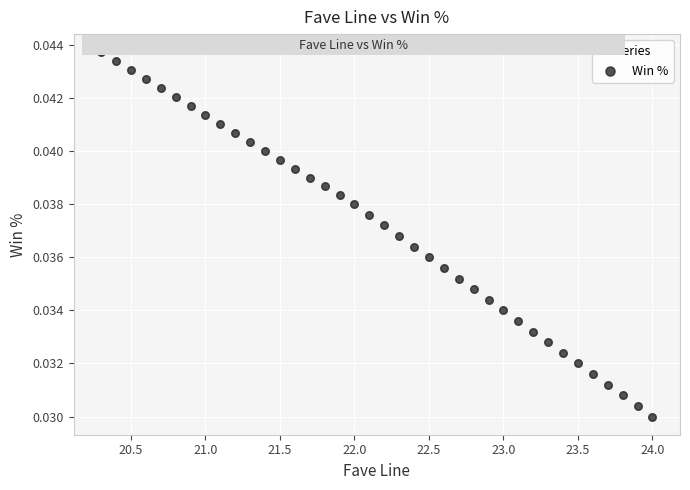

What is the range of X values (max minus min)?

3.7